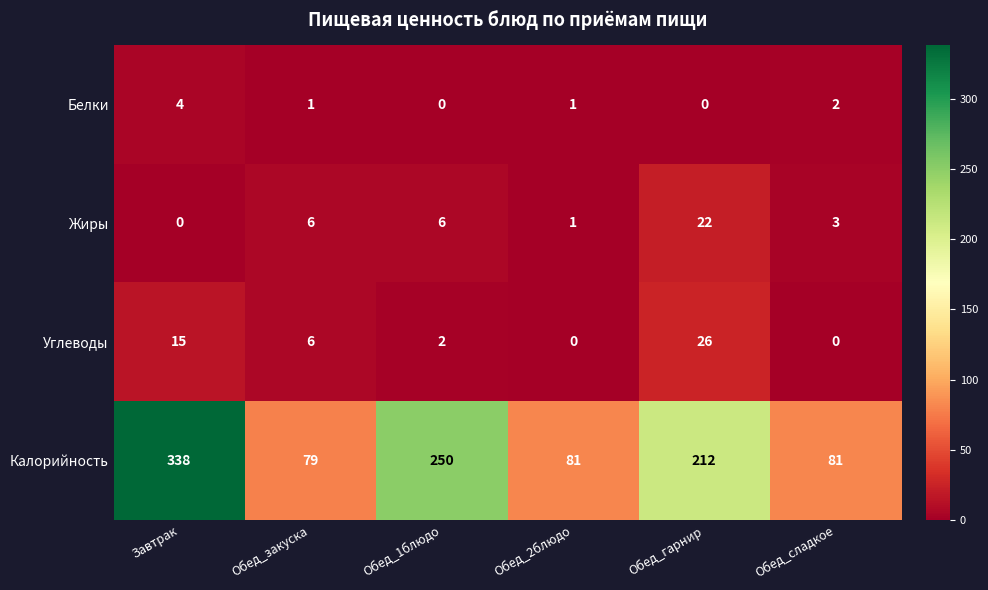

Reading left to right, list all the values displayed in this chart.

Белки: Завтрак=4	Обед_закуска=1	Обед_1блюдо=0	Обед_2блюдо=1	Обед_гарнир=0	Обед_сладкое=2
Жиры: Завтрак=0	Обед_закуска=6	Обед_1блюдо=6	Обед_2блюдо=1	Обед_гарнир=22	Обед_сладкое=3
Углеводы: Завтрак=15	Обед_закуска=6	Обед_1блюдо=2	Обед_2блюдо=0	Обед_гарнир=26	Обед_сладкое=0
Калорийность: Завтрак=338	Обед_закуска=79	Обед_1блюдо=250	Обед_2блюдо=81	Обед_гарнир=212	Обед_сладкое=81